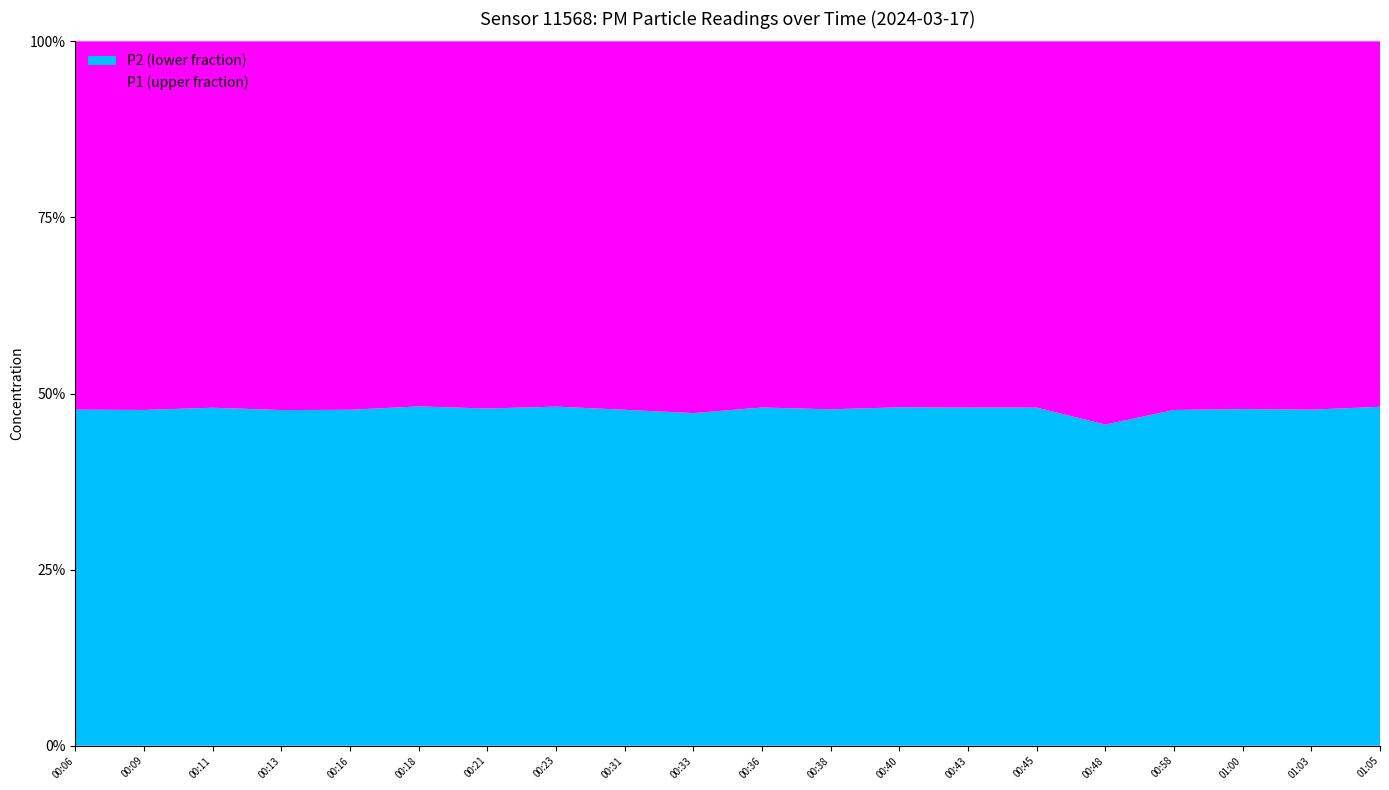

Reading left to right, extract all data points from this chart.

P2: 00:06=6.2	00:09=6.1	00:11=7.1	00:13=7.1	00:16=7.2	00:18=7.0	00:21=6.7	00:23=6.5	00:31=5.5	00:33=6.2	00:36=4.8	00:38=5.0	00:40=4.9	00:43=4.8	00:45=4.8	00:48=4.5	00:58=5.1	01:00=5.4	01:03=5.2	01:05=5.1
P1: 00:06=6.8	00:09=6.7	00:11=7.7	00:13=7.8	00:16=7.9	00:18=7.5	00:21=7.3	00:23=7.0	00:31=6.0	00:33=6.9	00:36=5.2	00:38=5.5	00:40=5.3	00:43=5.2	00:45=5.2	00:48=5.4	00:58=5.6	01:00=5.9	01:03=5.7	01:05=5.5